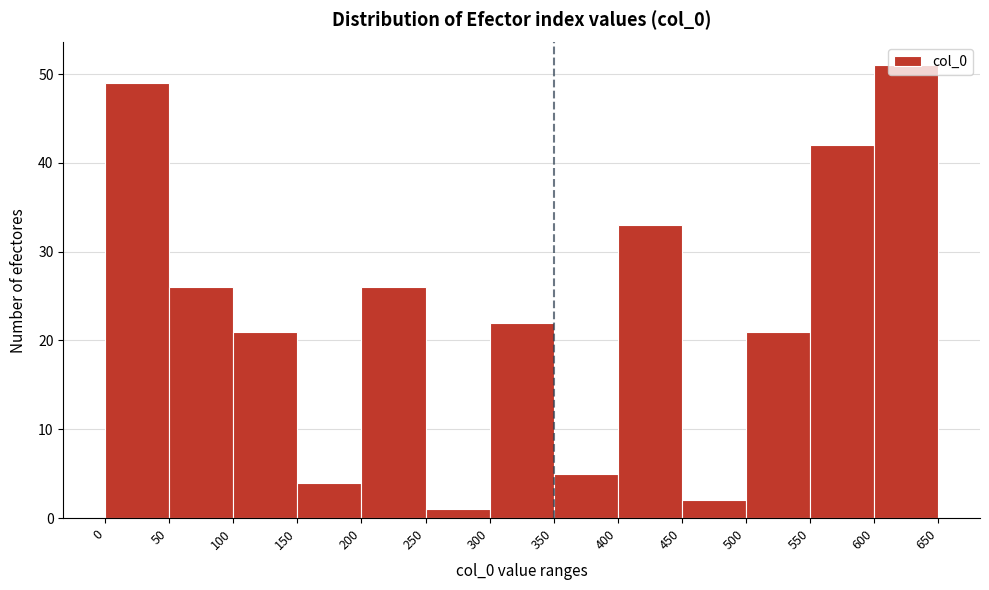

Reading left to right, list every bar in this chart as the range it spans on the x-axis followed by its height. The values are not printed on the chart, so give them approximately, as read against the axis.

0 to 50: 49
50 to 100: 26
100 to 150: 21
150 to 200: 4
200 to 250: 26
250 to 300: 1
300 to 350: 22
350 to 400: 5
400 to 450: 33
450 to 500: 2
500 to 550: 21
550 to 600: 42
600 to 650: 51